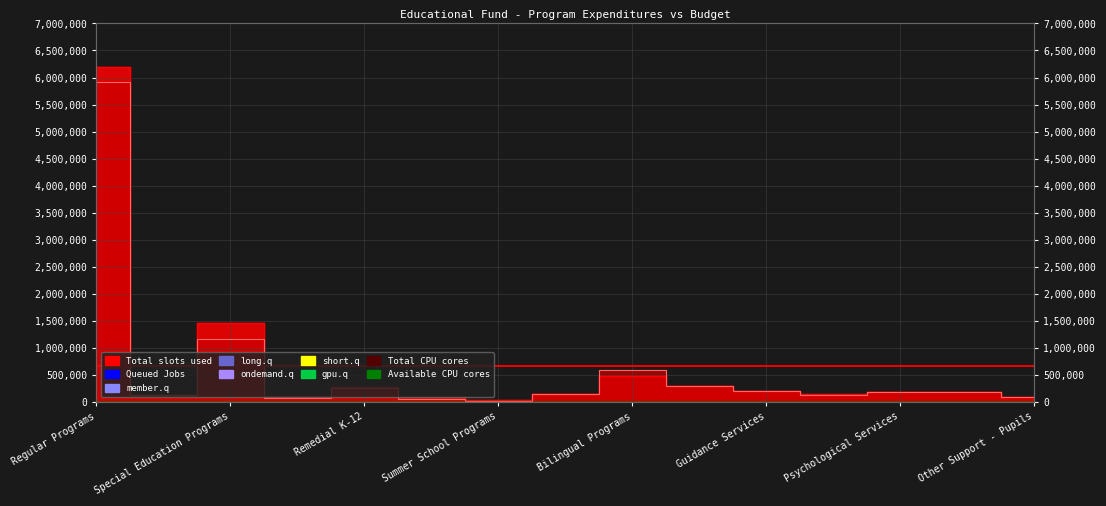

Which category has the highest value across all series?

Regular Programs